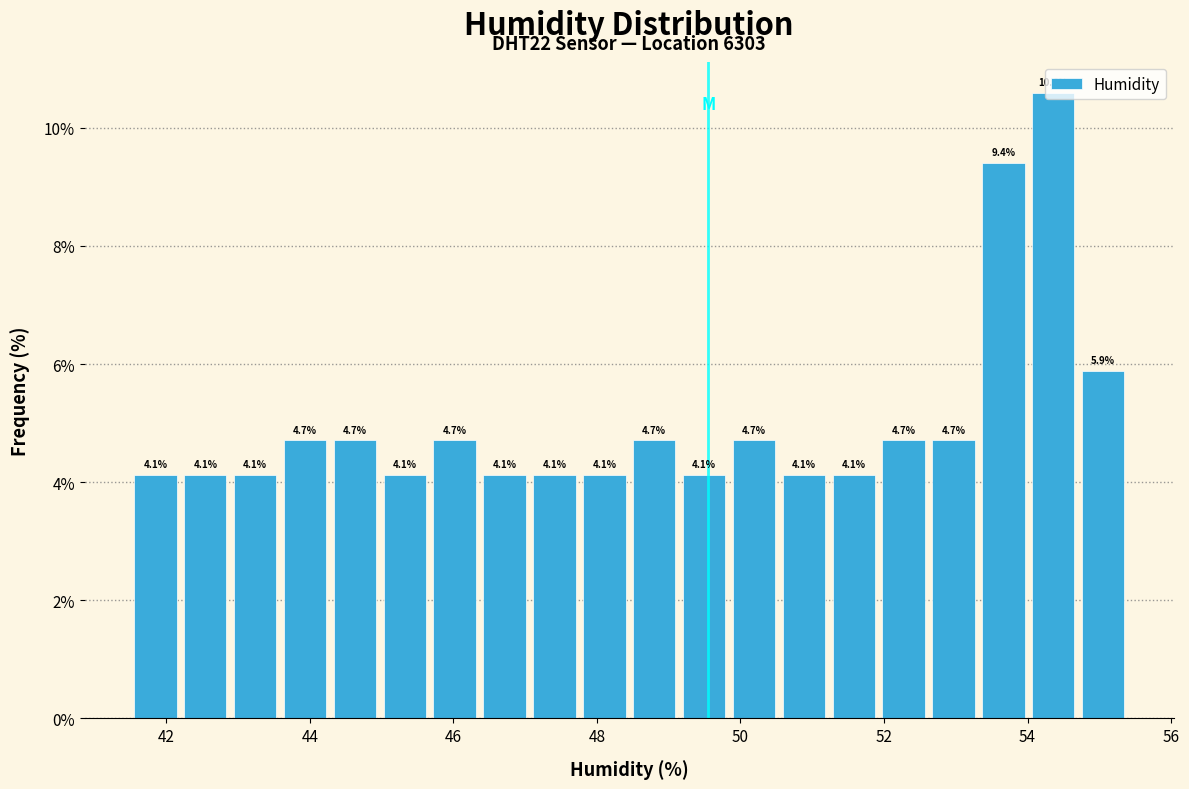

Around what value on the x-axis is the tallest bar? Give the approximate position of its centre, as read against the axis.

54.4